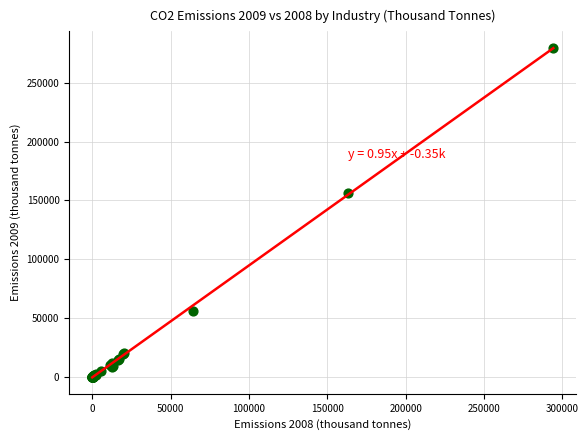

What Y value in the scatter plot is closest to 139878?

156461.6